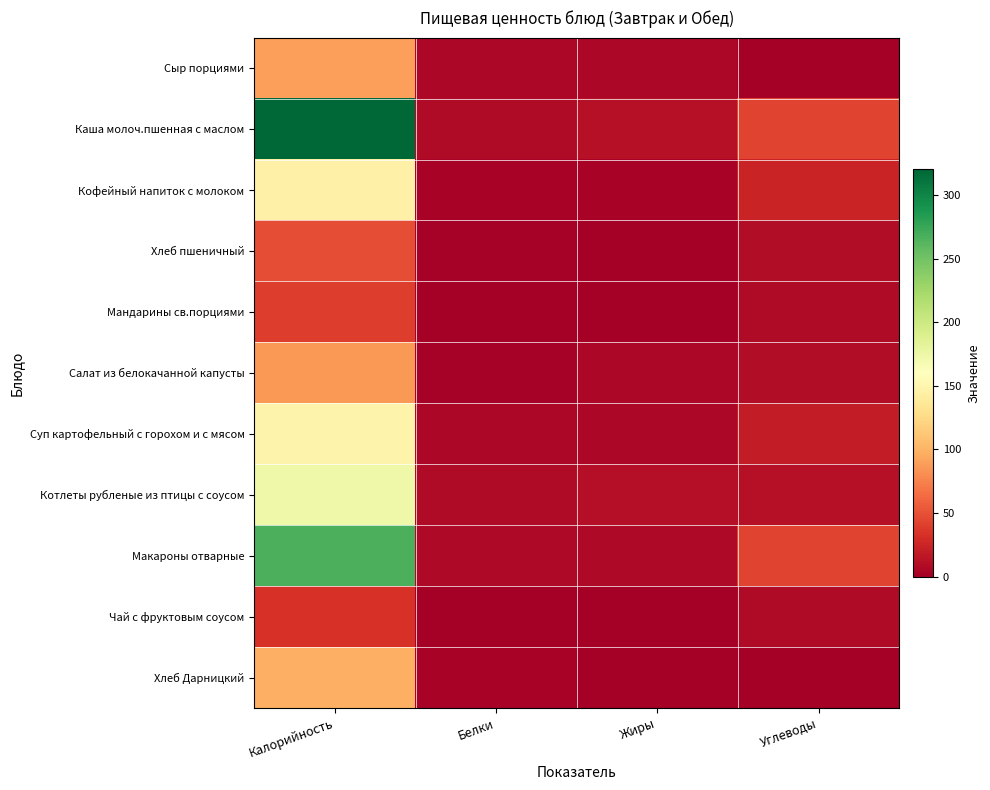

Between Калорийность and Углеводы, which series saw the biggest shift?

Каша молоч.пшенная с маслом